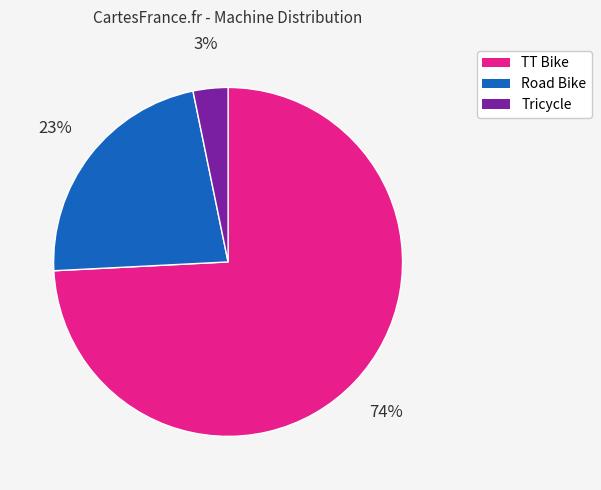

Which slice is the largest?

TT Bike